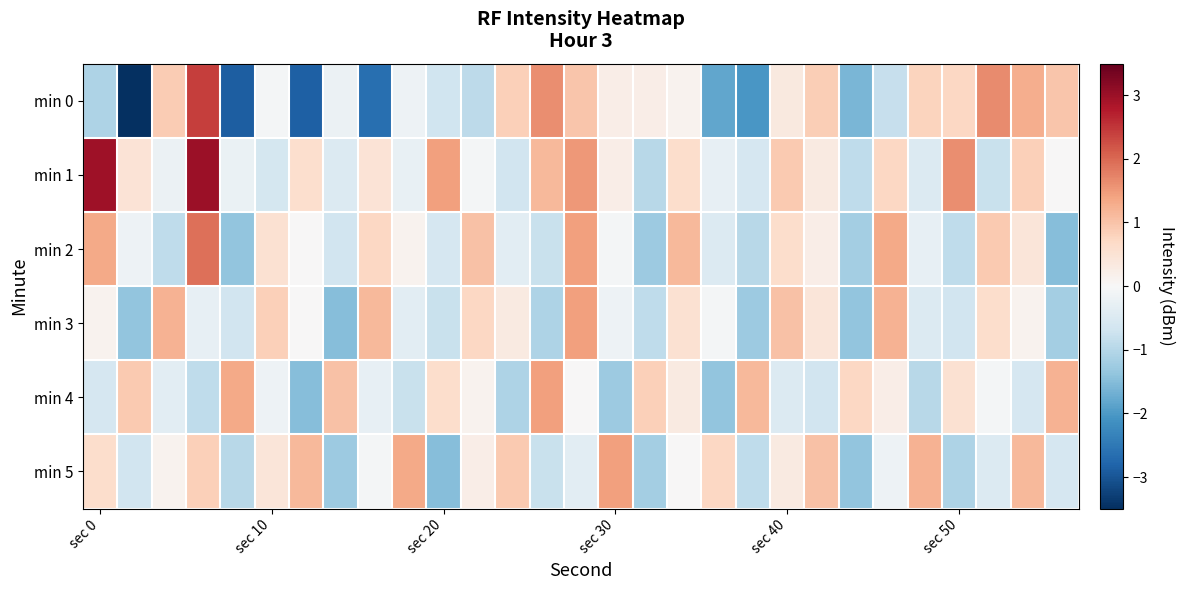

How many series are shown in this chart?

6